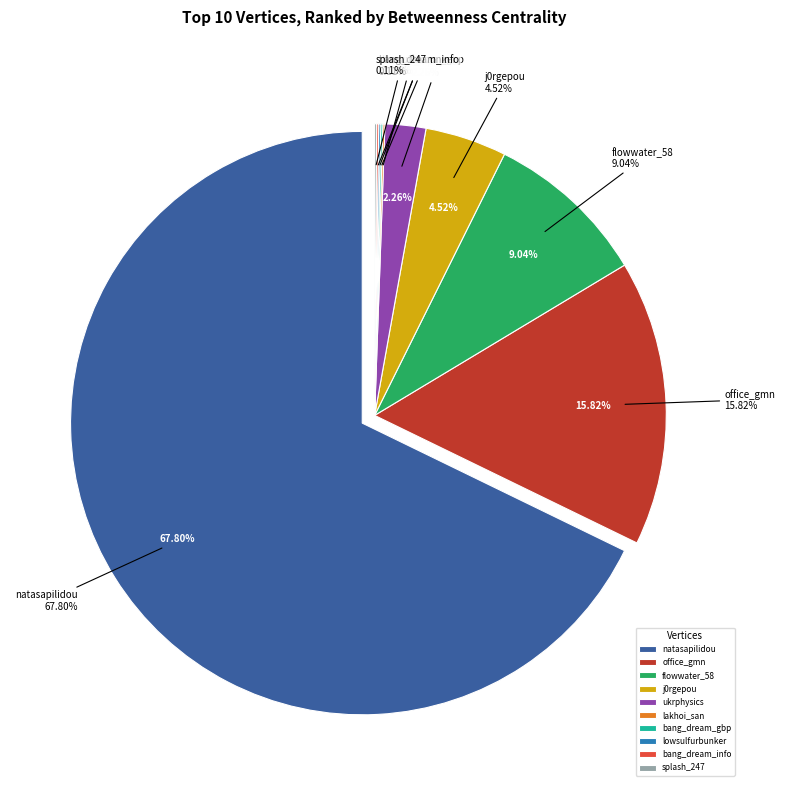

Count the number of slices in the pie.

10